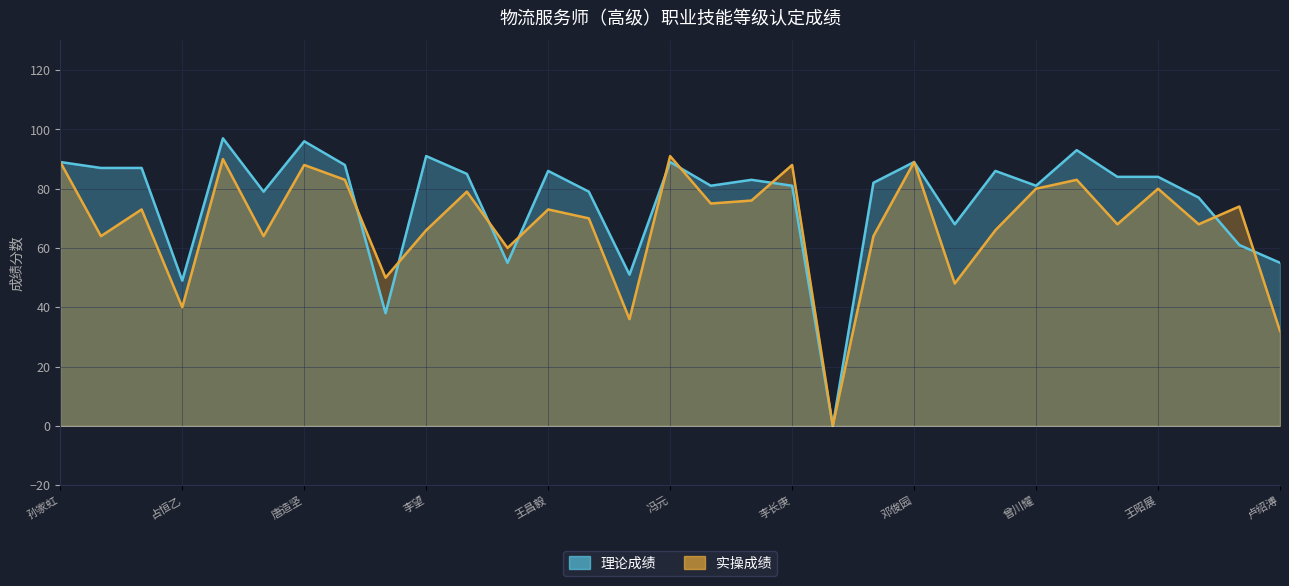

What is the label of the 22nd point from the left?

邓俊园